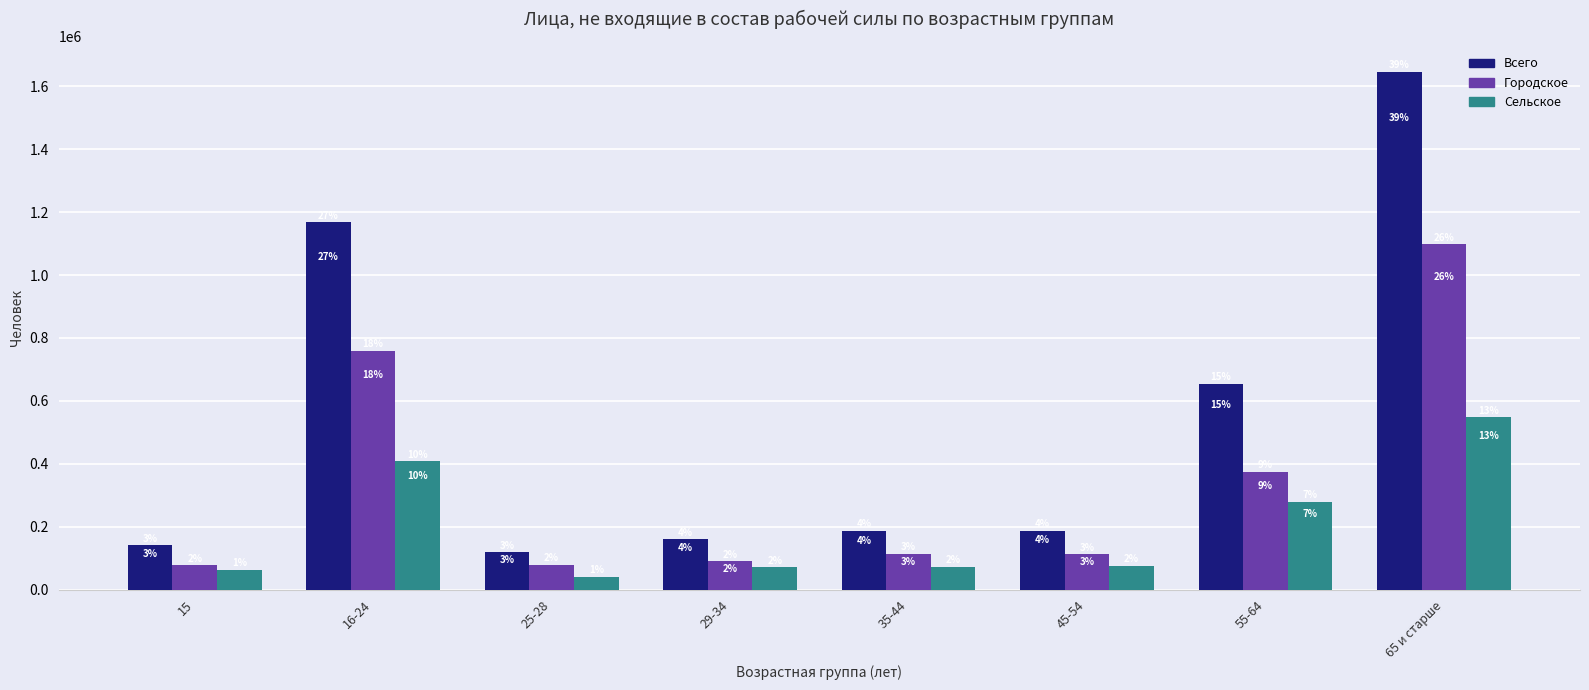

True or false: Сельское has a value of 29508 at 45-54.

False